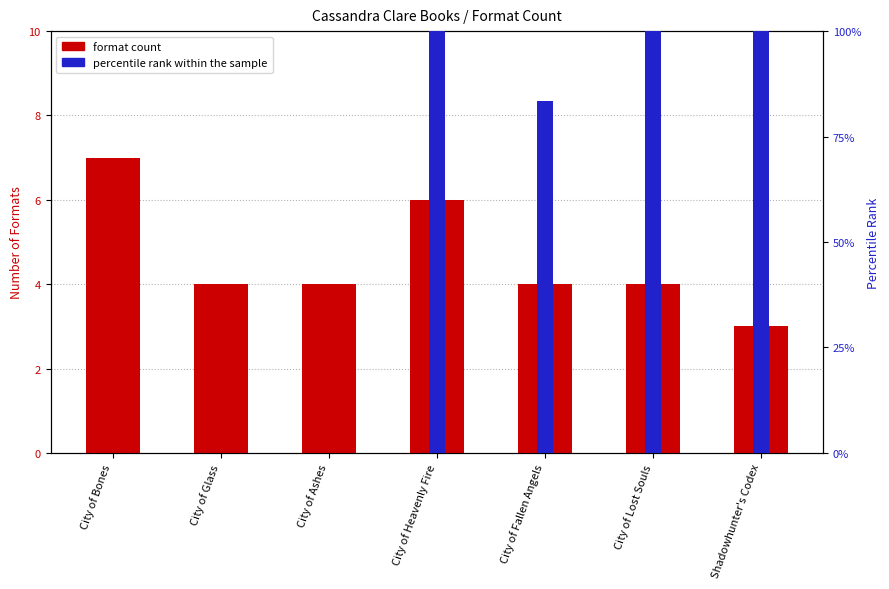

Which series changed the most between City of Bones and Shadowhunter's Codex?

percentile rank within the sample